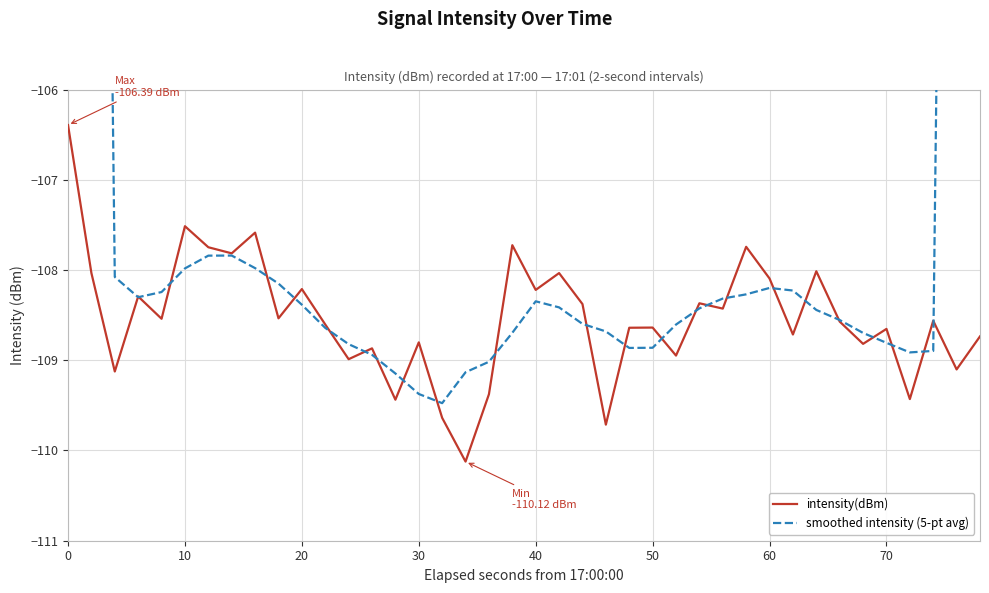

What is the highest value of the intensity(dBm) series?

-106.4